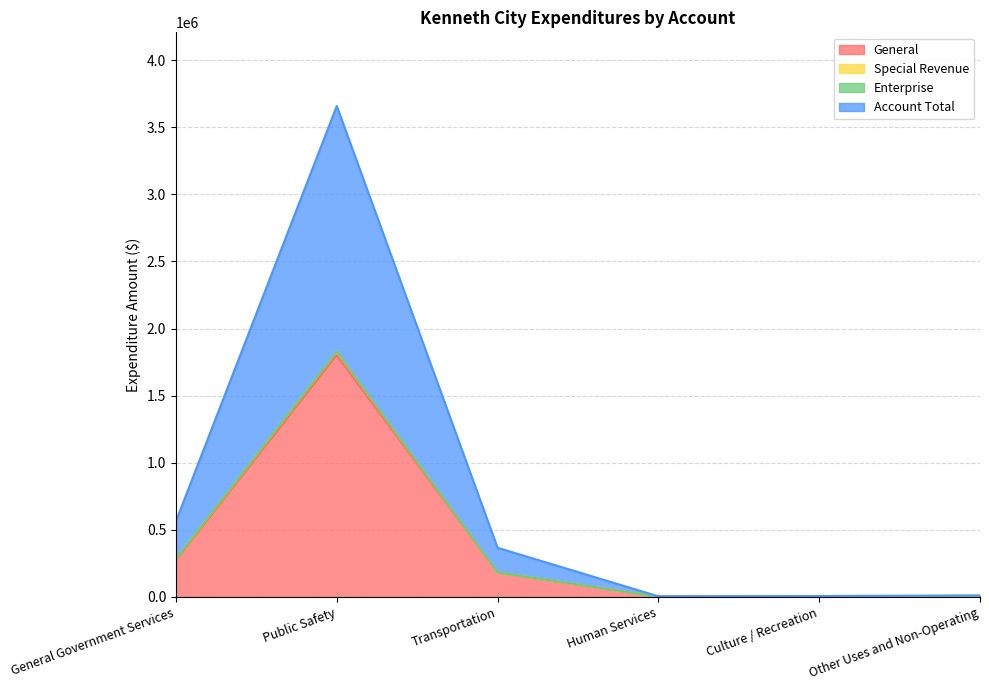

How many data points does each series have?

6